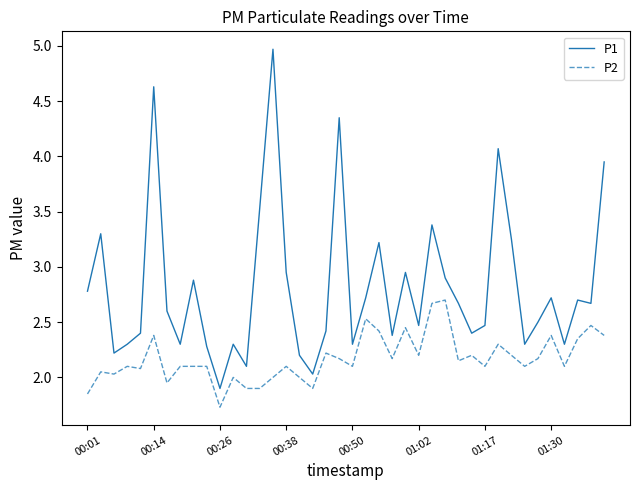

Which series has the largest range (max minus min)?

P1